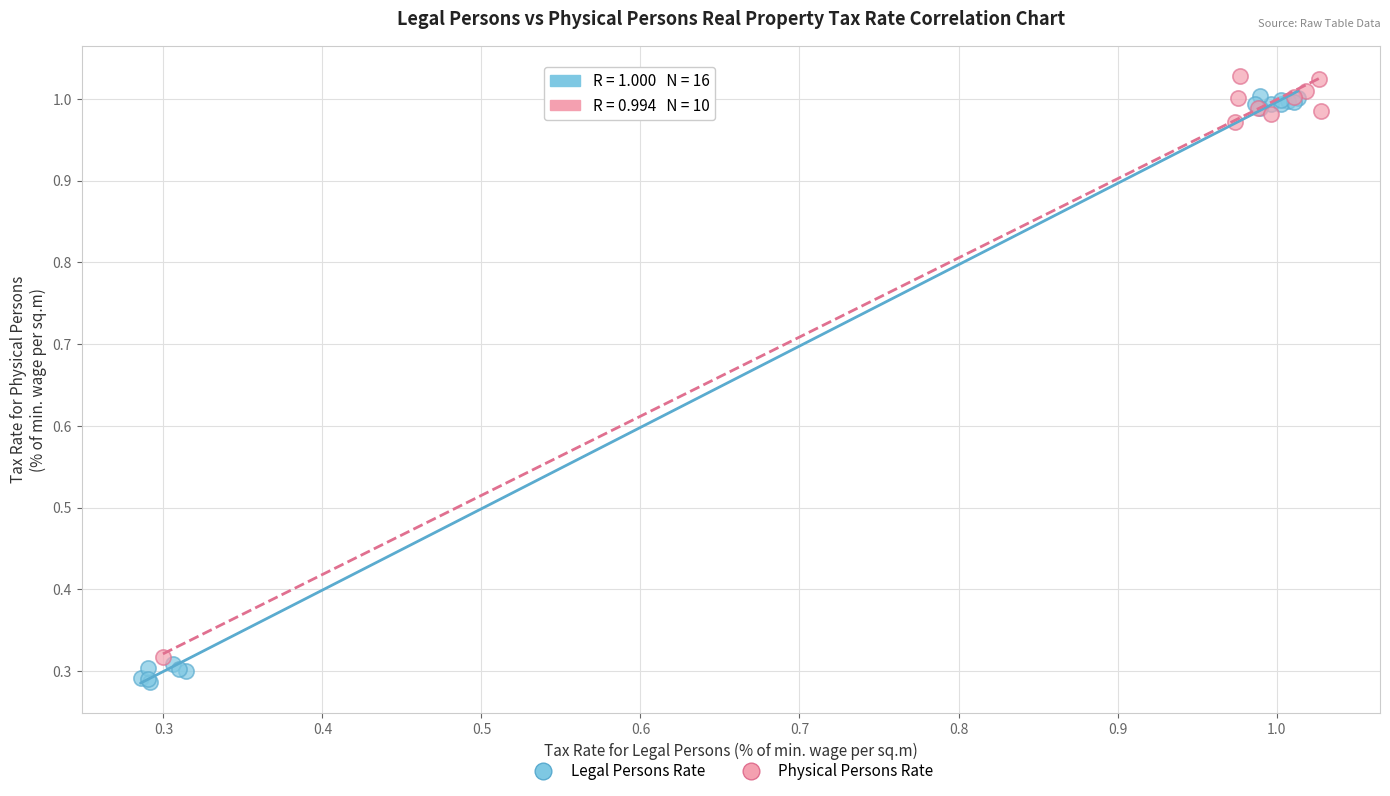

Which series reaches the minimum Y coordinate?

Legal Persons Rate